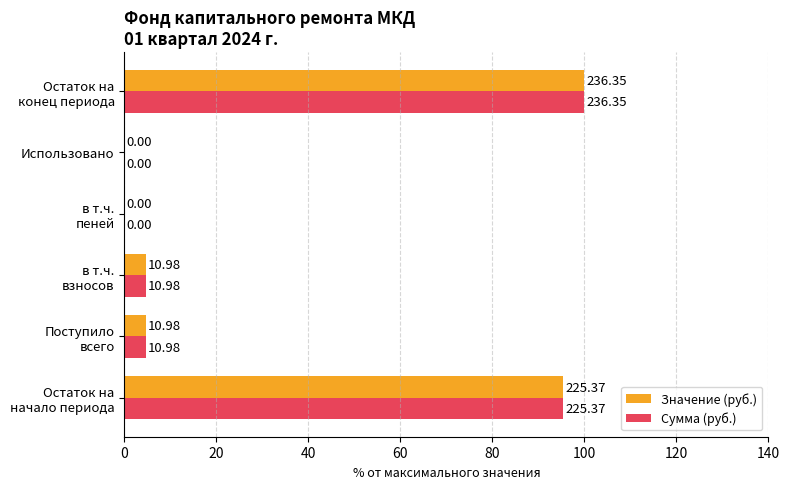

What are all the series names shown in the legend?

Значение (руб.), Сумма (руб.)